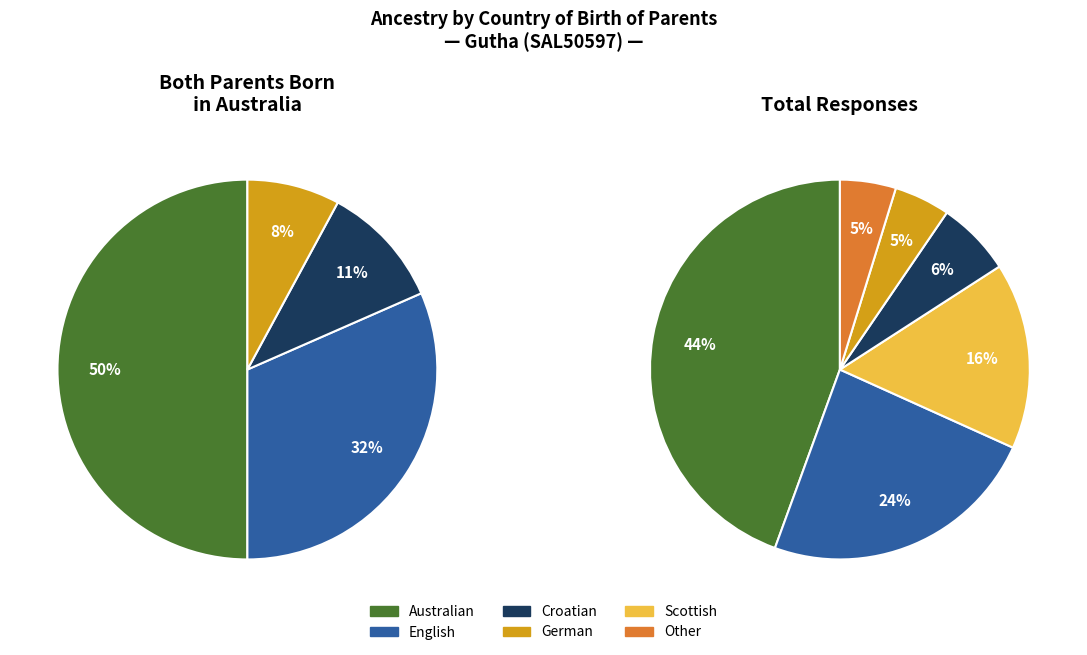

Does any single category account for the majority?

No